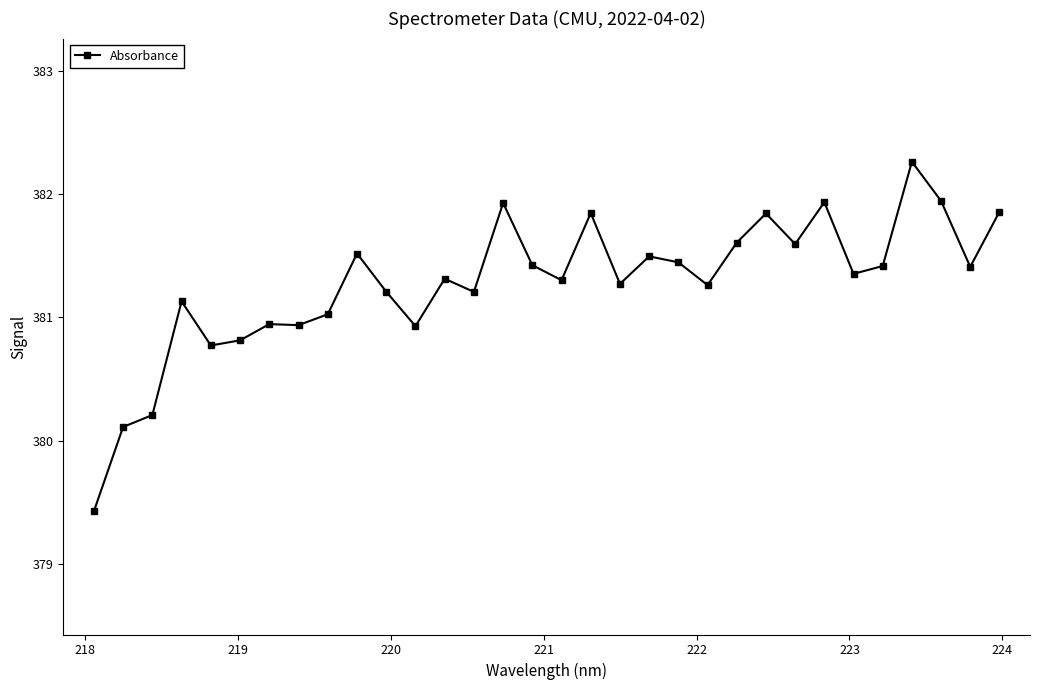

What is the sum of all values?

12200.7